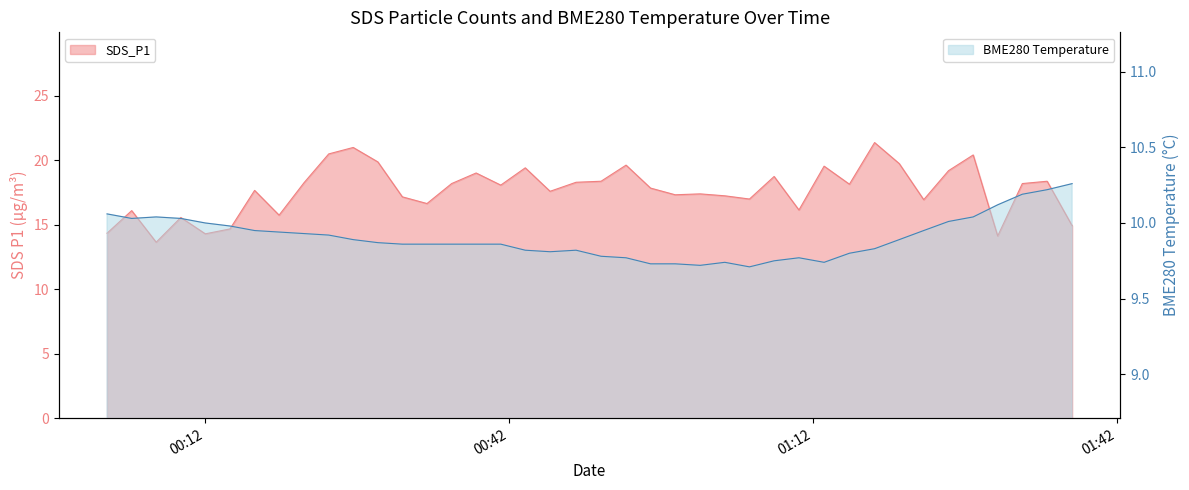

Which series has the largest total across all categories?

SDS_P1